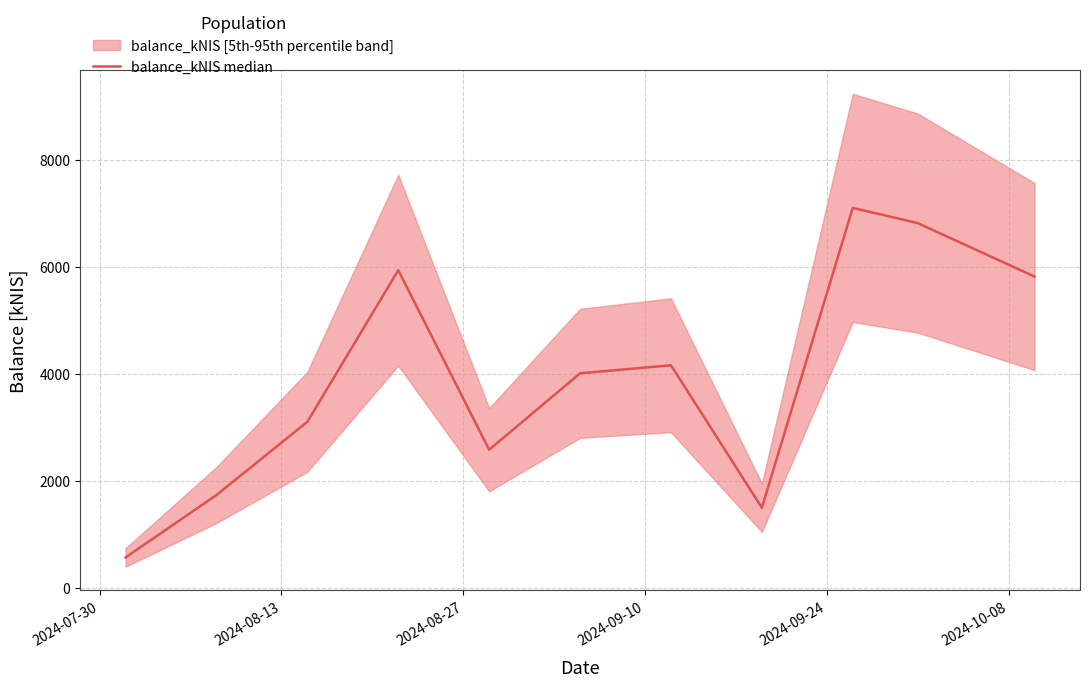

How many values are below 4017?

5